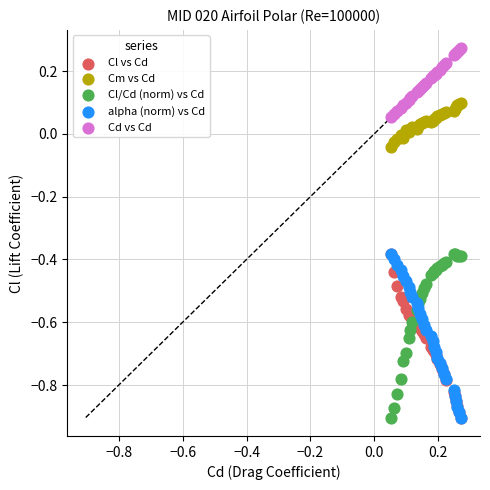

Which series contains the highest Y value?

Cd vs Cd